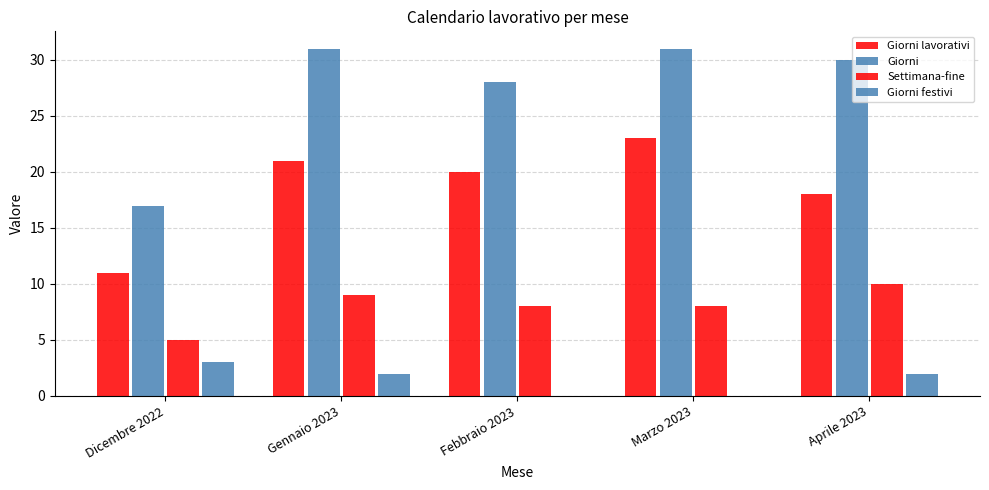

What is the sum of the Giorni festivi values at Febbraio 2023 and Dicembre 2022?

3